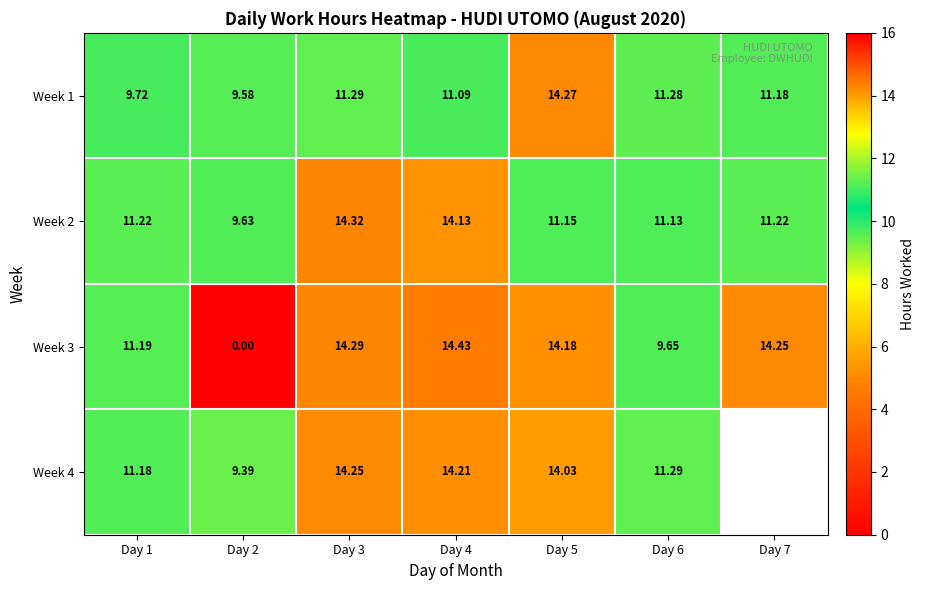

Which category has the lowest value across all series?

Day 2